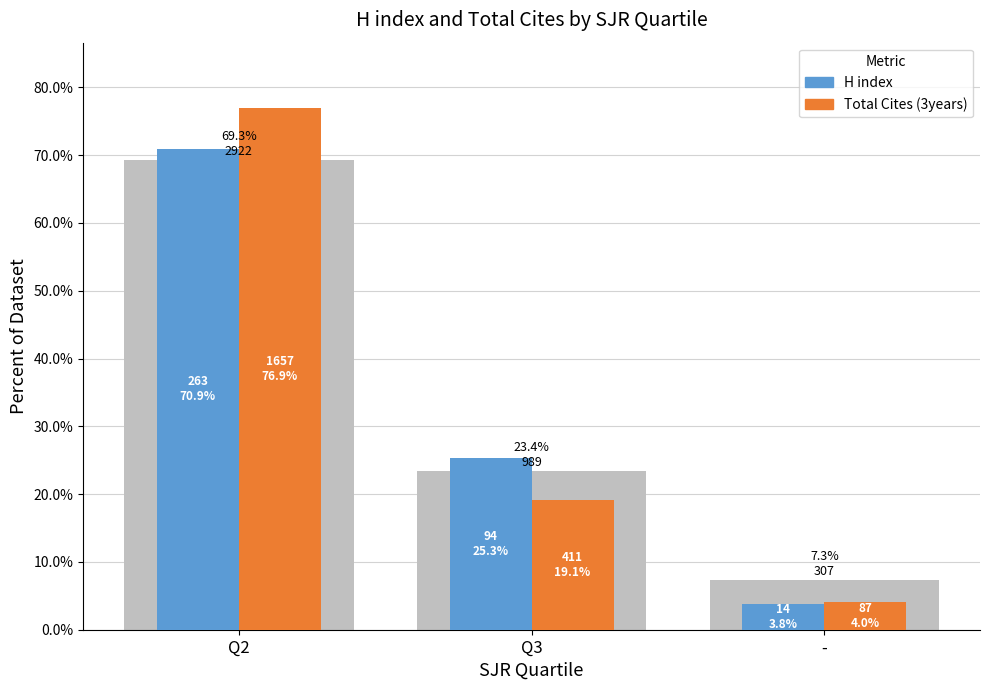

Reading left to right, what are all the values shown in this chart?

H index: 70.9	25.3	3.8
Total Cites (3years): 76.9	19.1	4.0